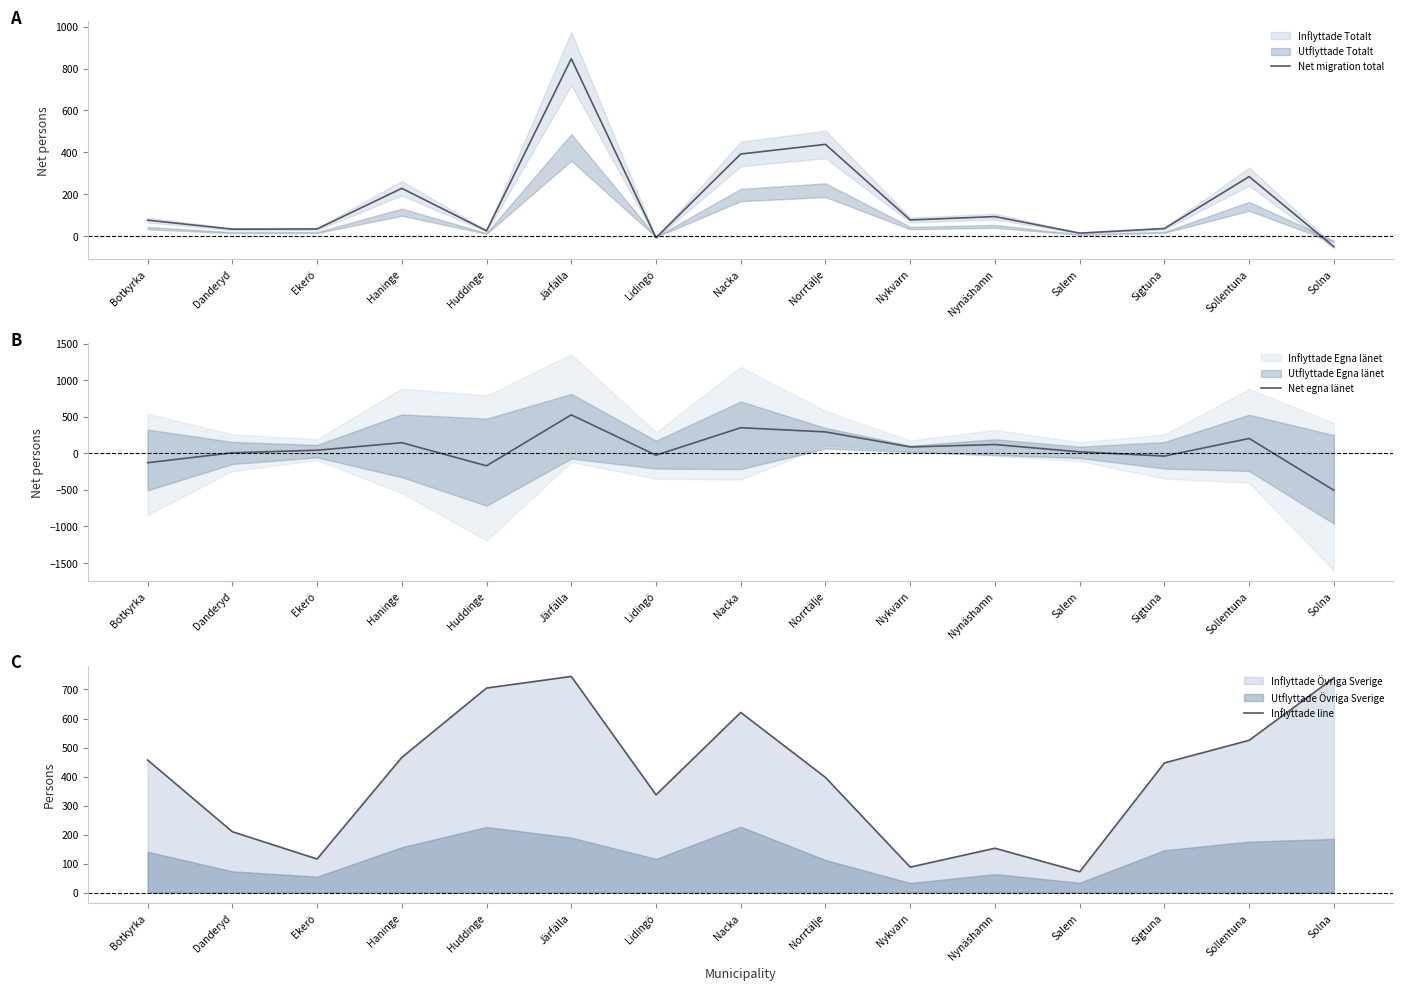

Which series has the widest spread of values?

Net egna länet